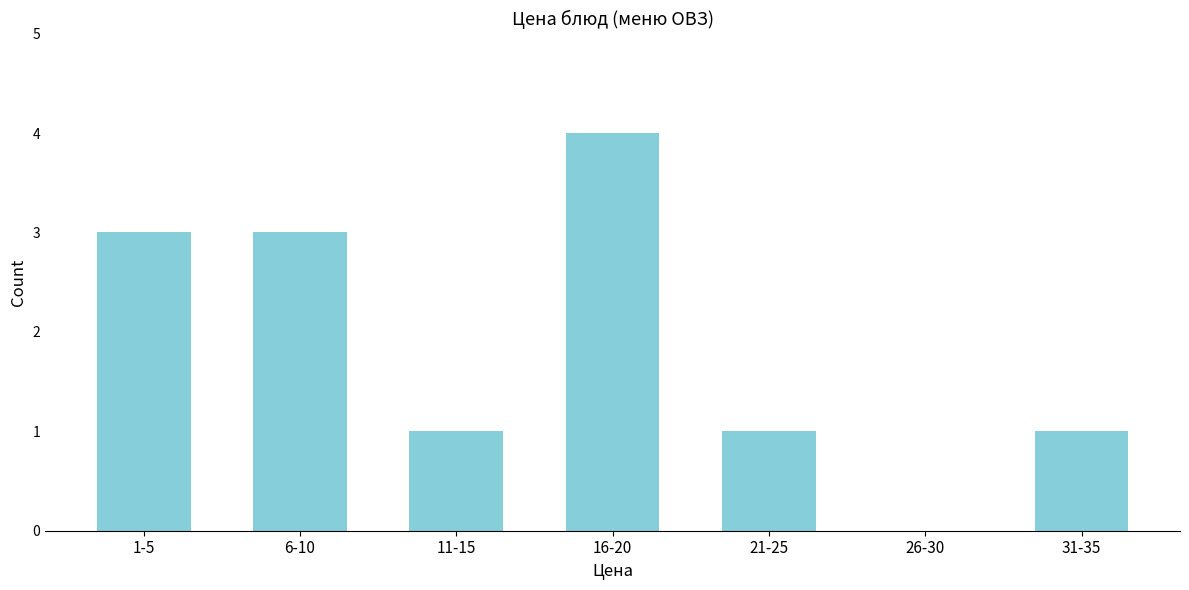

Reading left to right, transcribe all the data shown in this chart.

1-5=3	6-10=3	11-15=1	16-20=4	21-25=1	26-30=0	31-35=1